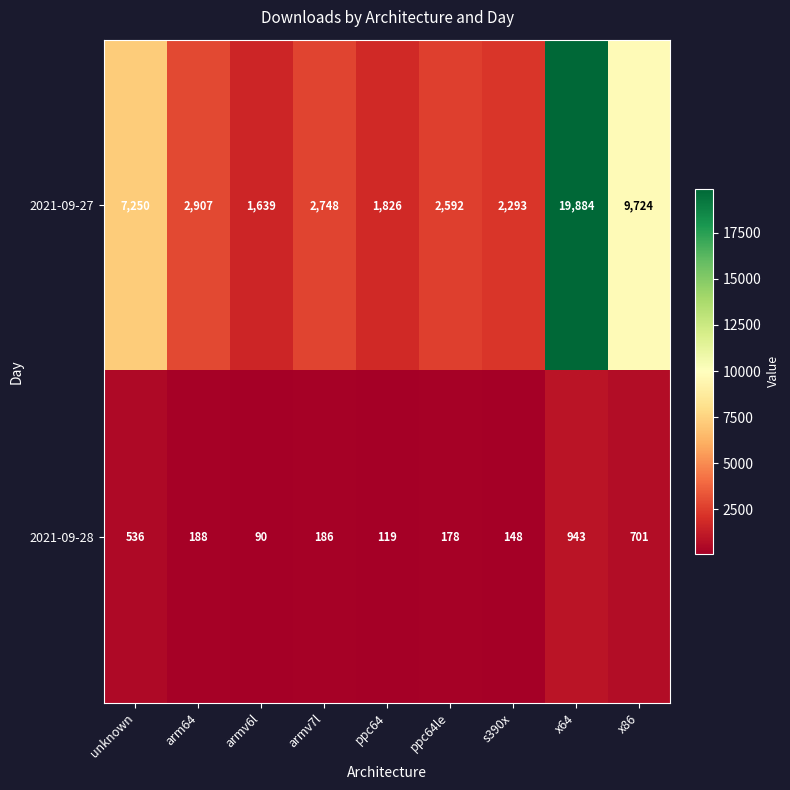

Count the number of data series in this chart.

2